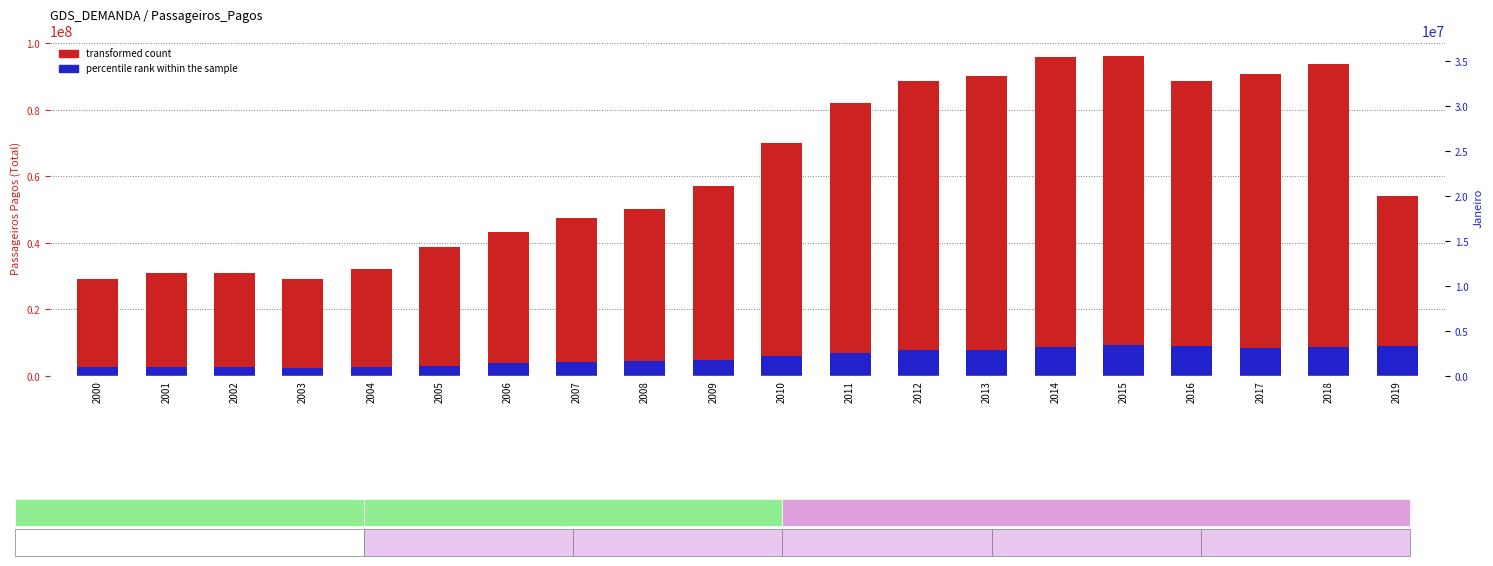

Reading left to right, list all the values displayed in this chart.

transformed count: 2000=29045974	2001=30823111	2002=31018823	2003=29113657	2004=32073827	2005=38719836	2006=43191198	2007=47365946	2008=50121267	2009=57123672	2010=70148029	2011=82072795	2012=88688896	2013=90239471	2014=95913262	2015=96180343	2016=88680274	2017=90626774	2018=93645213	2019=54108706
percentile rank within the sample: 2000=2606940	2001=2613998	2002=2836853	2003=2425163	2004=2657233	2005=3117797	2006=3804190	2007=4144037	2008=4367483	2009=4670367	2010=5992961	2011=7062555	2012=7809510	2013=7929308	2014=8694318	2015=9335435	2016=8899253	2017=8532363	2018=8716296	2019=8931881